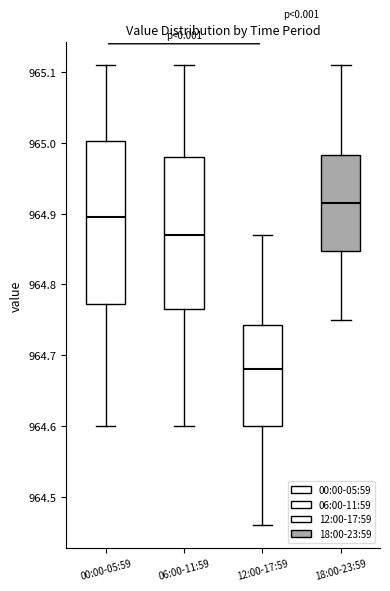

Where is the lower edge of the box for 18:00-23:59 on the y-axis? The values are not printed on the chart, so give them approximately, as read against the axis.

964.85